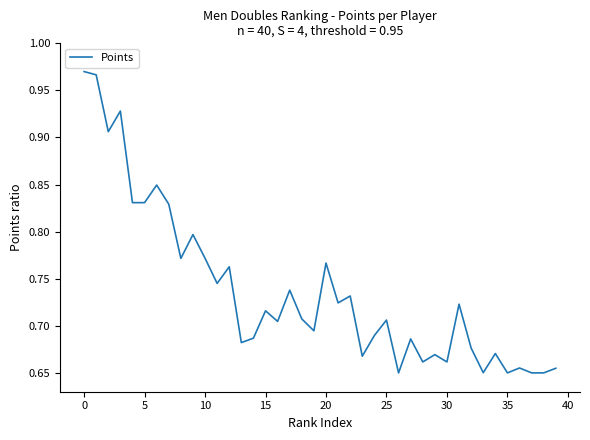

What is the difference between the maximum and minimum values?

0.3